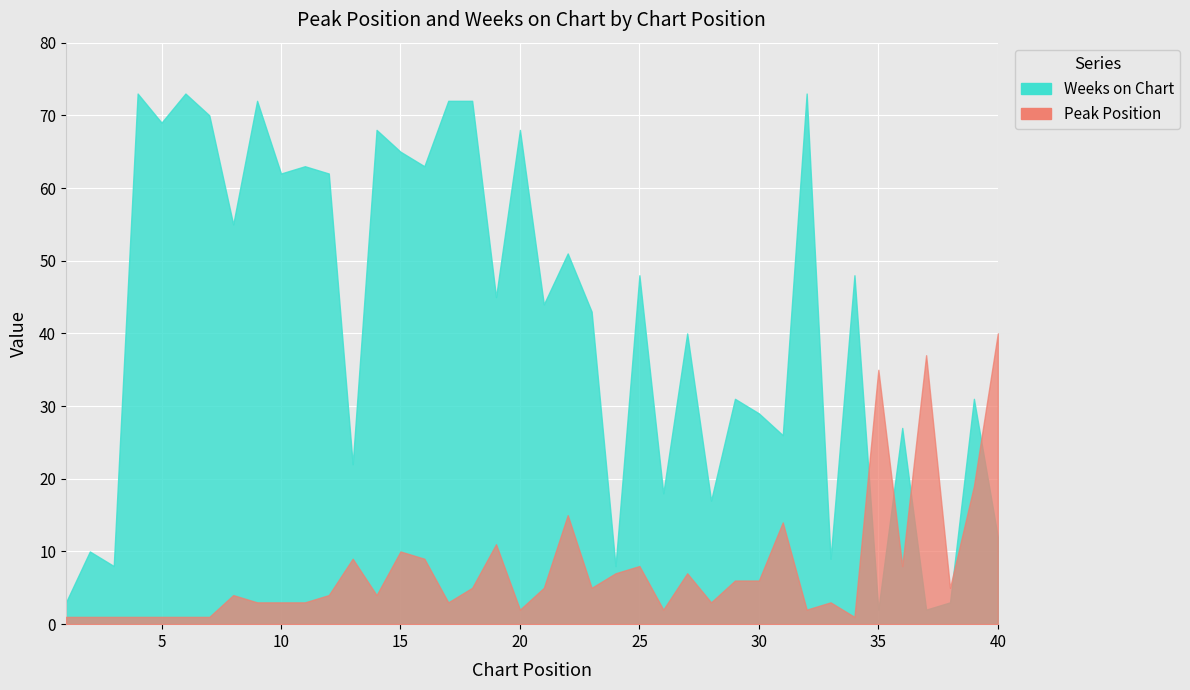

At how many categories does at least one series exceed 32?

26